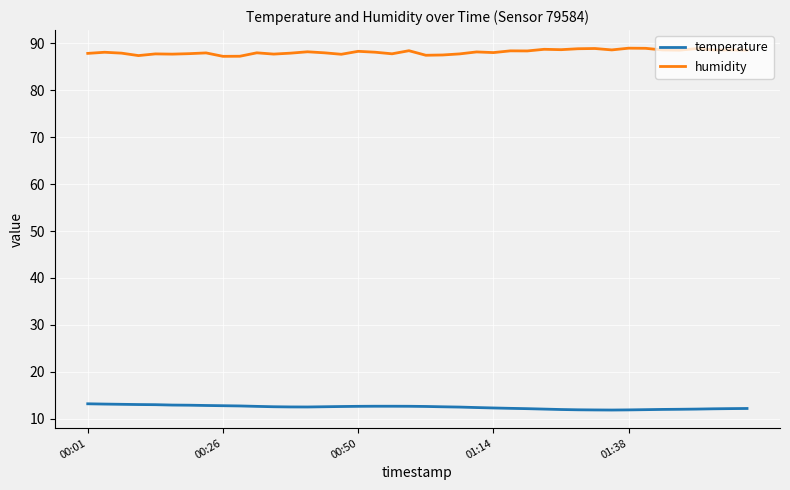

What is the highest value of the humidity series?

89.0